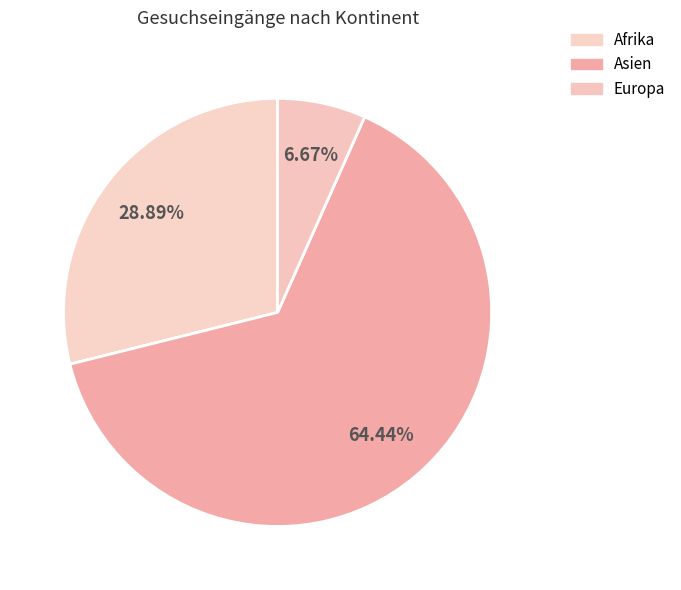

True or false: Europa accounts for 7% of the total.

True